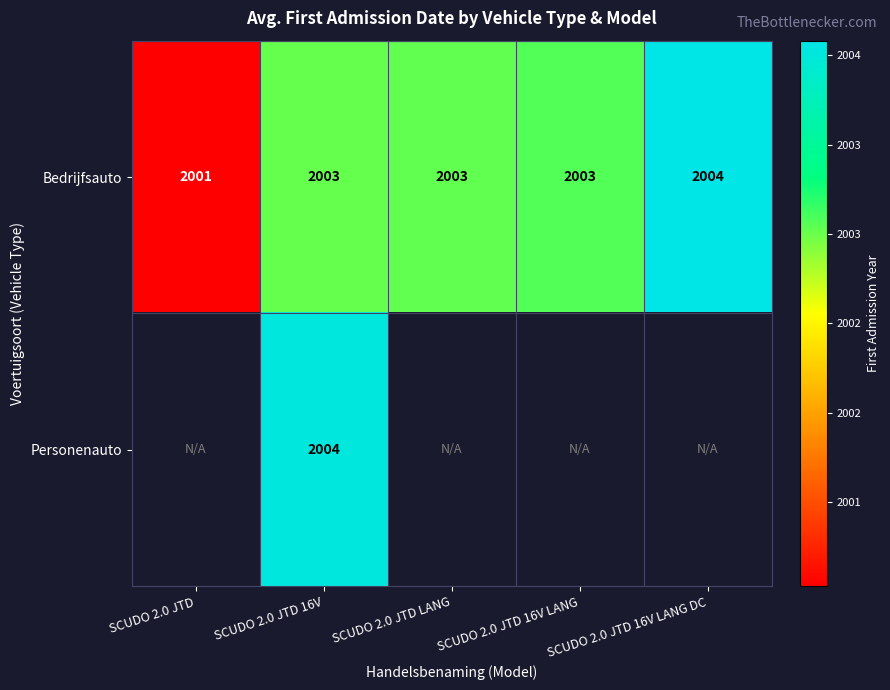

Which category has the highest value in the Bedrijfsauto series?

SCUDO 2.0 JTD 16V LANG DC